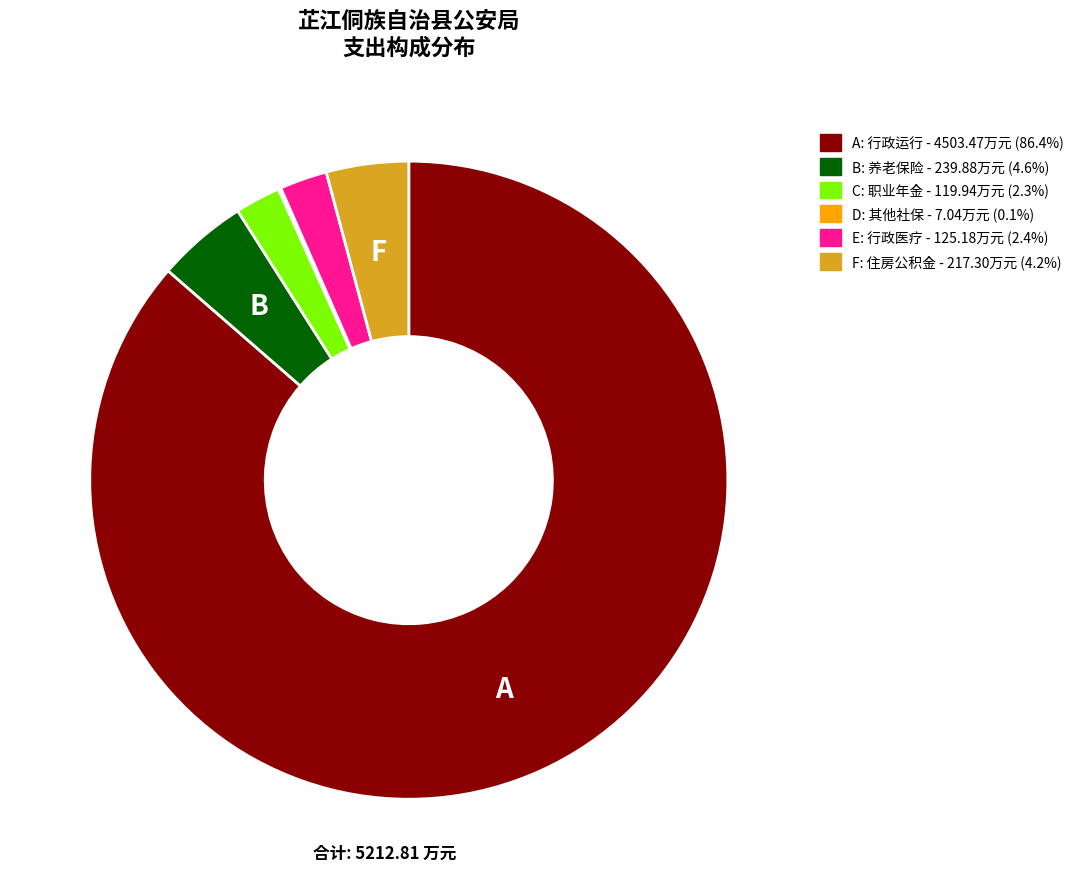

Is there any slice that represents more than half of the pie?

Yes